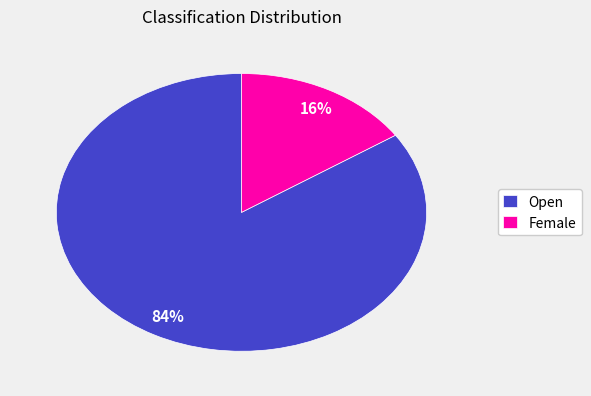

Rank the categories by value from highest to lowest.

Open, Female